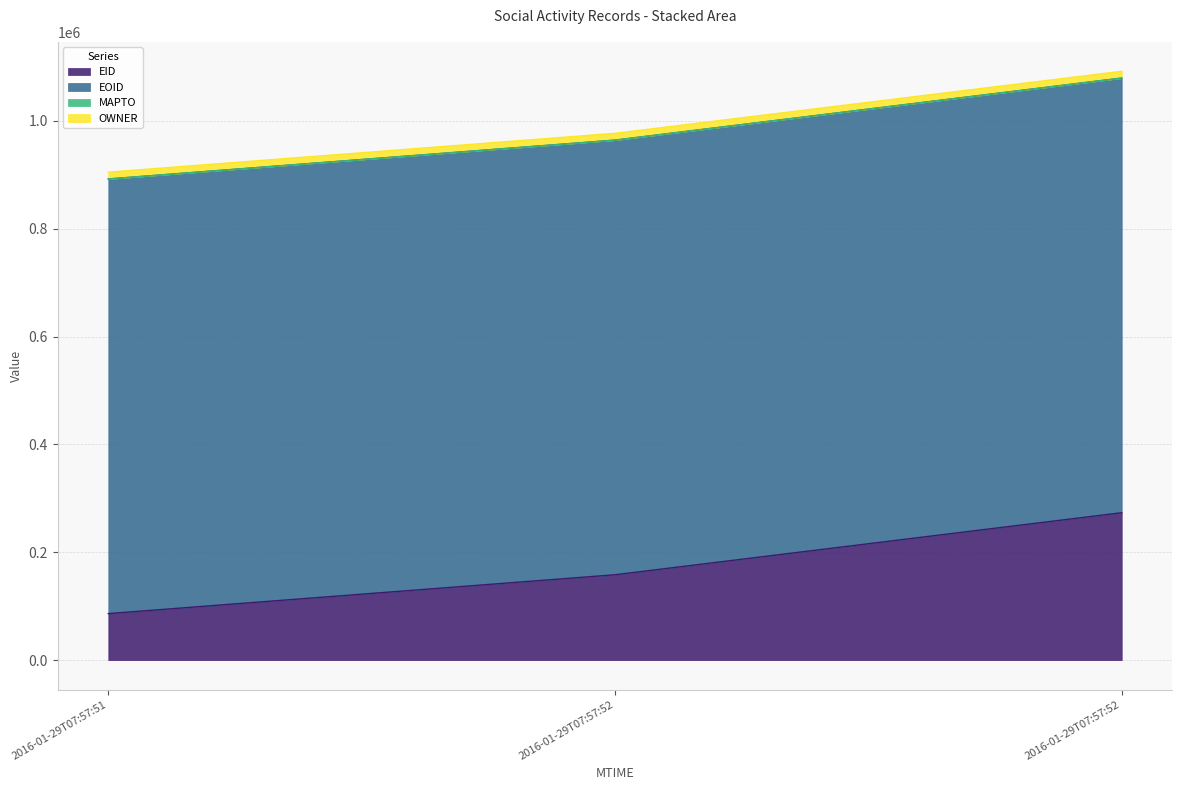

What is the average value of the EID series?

172698